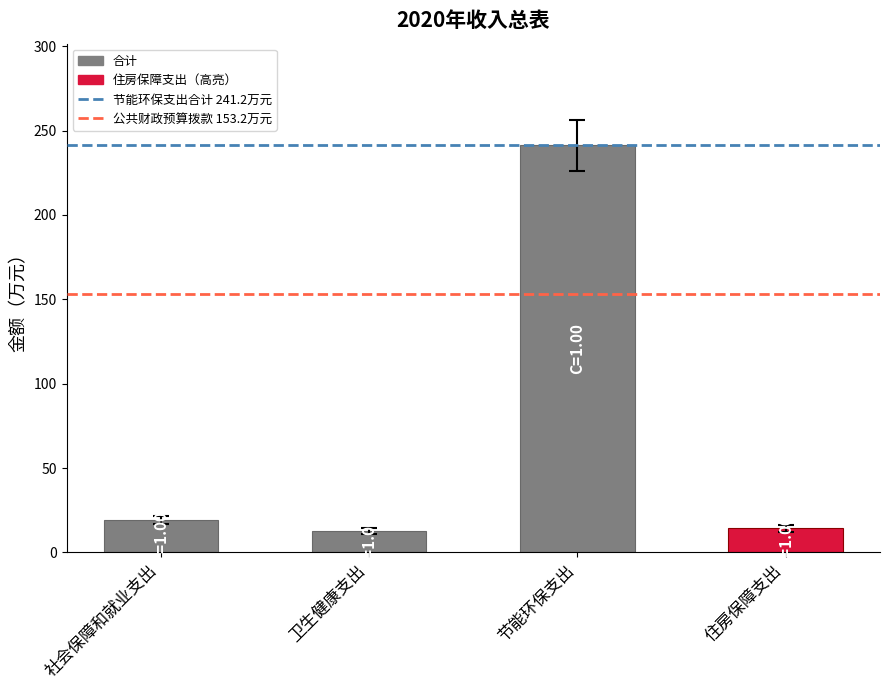

What is the label of the 1st bar from the right?

住房保障支出